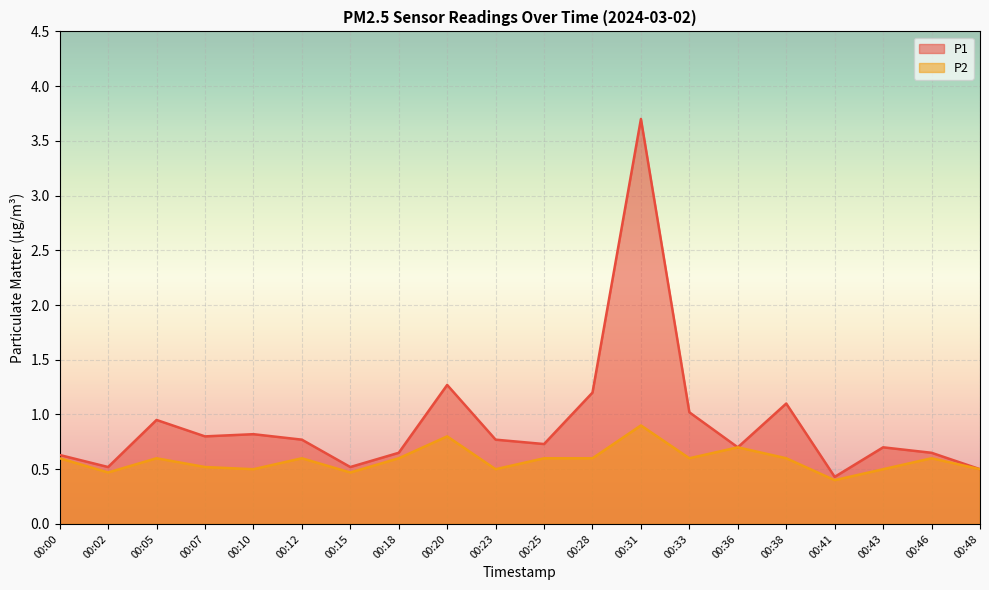

Reading left to right, extract all data points from this chart.

P1: 0.6	0.5	0.9	0.8	0.8	0.8	0.5	0.7	1.3	0.8	0.7	1.2	3.7	1.0	0.7	1.1	0.4	0.7	0.7	0.5
P2: 0.6	0.5	0.6	0.5	0.5	0.6	0.5	0.6	0.8	0.5	0.6	0.6	0.9	0.6	0.7	0.6	0.4	0.5	0.6	0.5